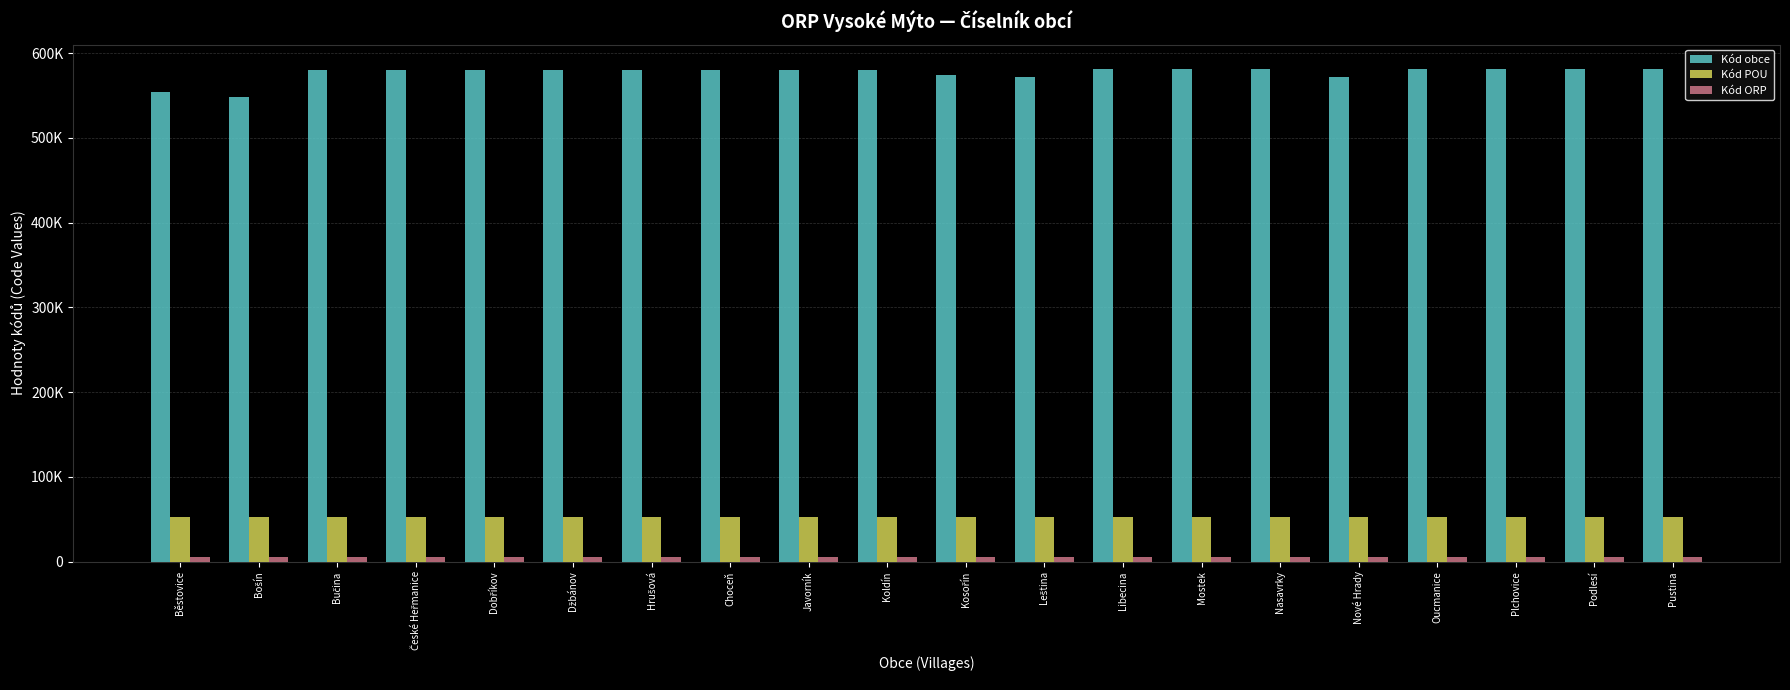

The Kód obce series shows 800774 at Pustina. True or false?

False